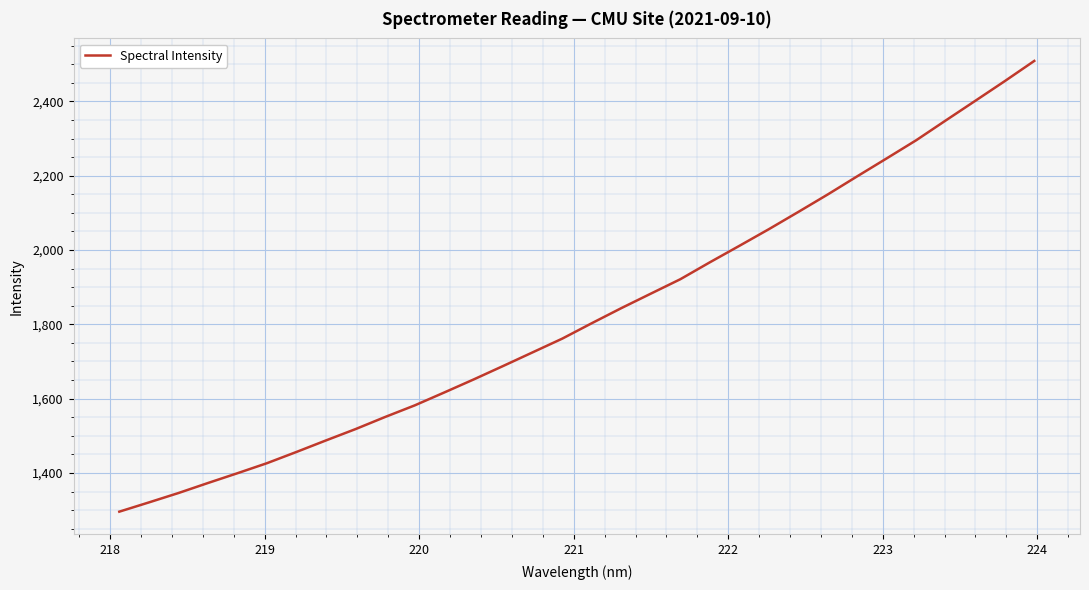

What is the greatest value displayed?

2508.8